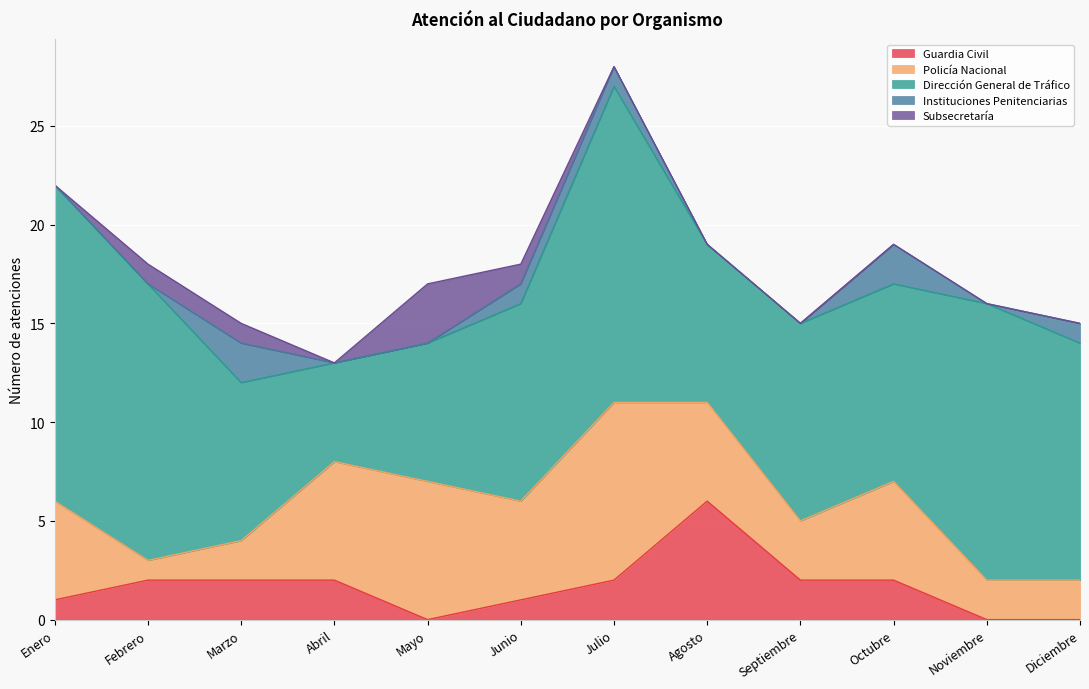

Reading right to left, list all the values displayed in this chart.

Guardia Civil: Diciembre=0	Noviembre=0	Octubre=2	Septiembre=2	Agosto=6	Julio=2	Junio=1	Mayo=0	Abril=2	Marzo=2	Febrero=2	Enero=1
Policía Nacional: Diciembre=2	Noviembre=2	Octubre=5	Septiembre=3	Agosto=5	Julio=9	Junio=5	Mayo=7	Abril=6	Marzo=2	Febrero=1	Enero=5
Dirección General de Tráfico: Diciembre=12	Noviembre=14	Octubre=10	Septiembre=10	Agosto=8	Julio=16	Junio=10	Mayo=7	Abril=5	Marzo=8	Febrero=14	Enero=16
Instituciones Penitenciarias: Diciembre=1	Noviembre=0	Octubre=2	Septiembre=0	Agosto=0	Julio=1	Junio=1	Mayo=0	Abril=0	Marzo=2	Febrero=0	Enero=0
Subsecretaría: Diciembre=0	Noviembre=0	Octubre=0	Septiembre=0	Agosto=0	Julio=0	Junio=1	Mayo=3	Abril=0	Marzo=1	Febrero=1	Enero=0